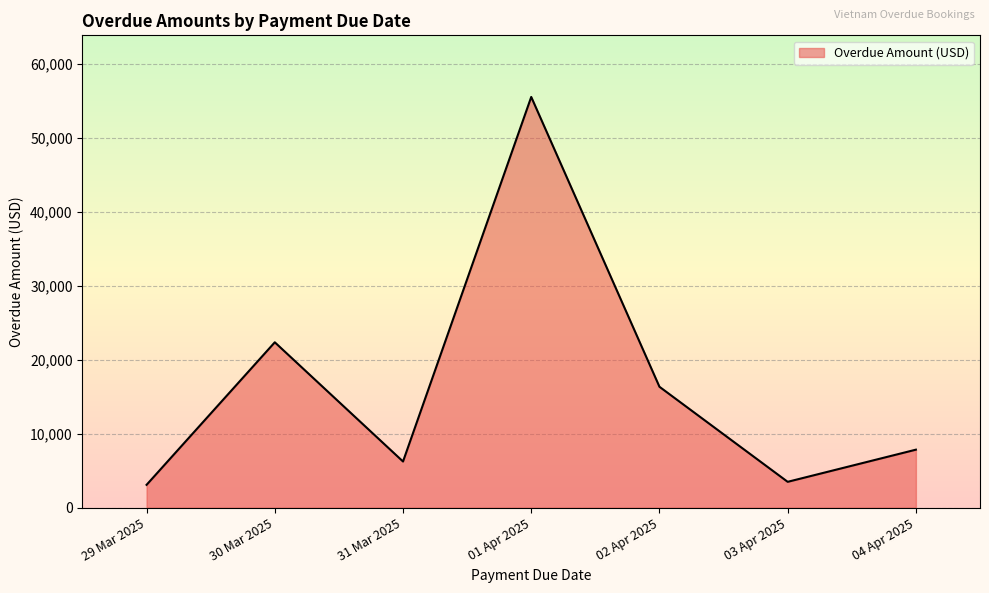

How many categories are shown in the chart?

7